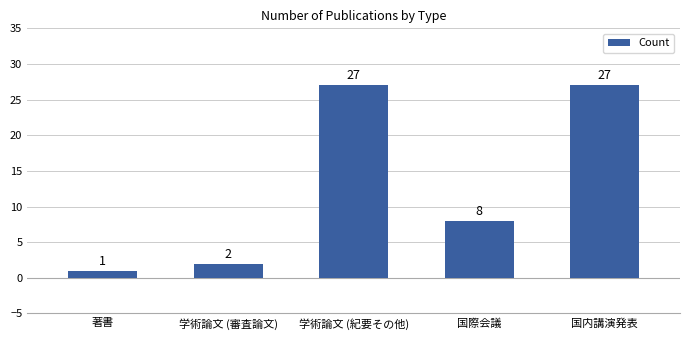

What is the smallest value displayed?

1